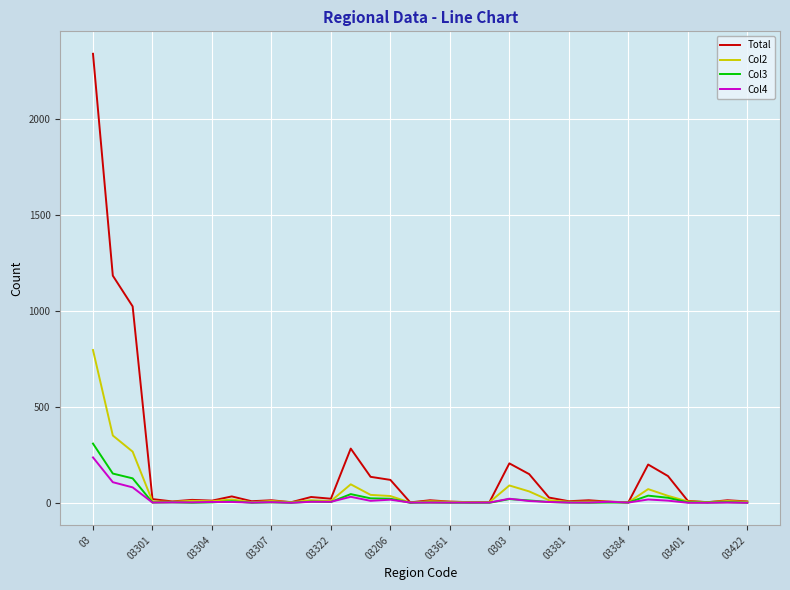

Which series has the largest total across all categories?

Total